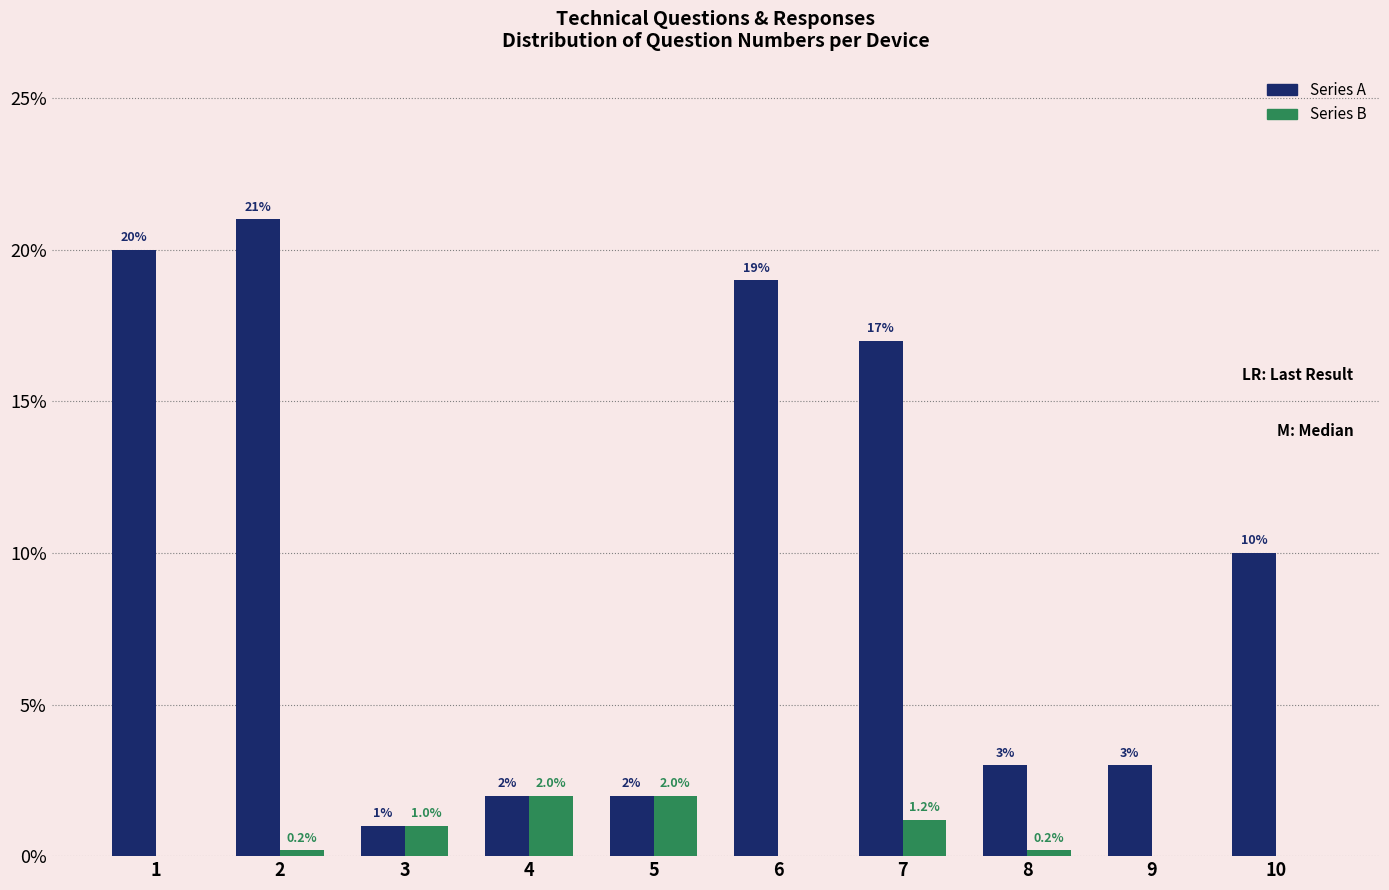

What is the sum of the Series A values at 6 and 7?

36.0